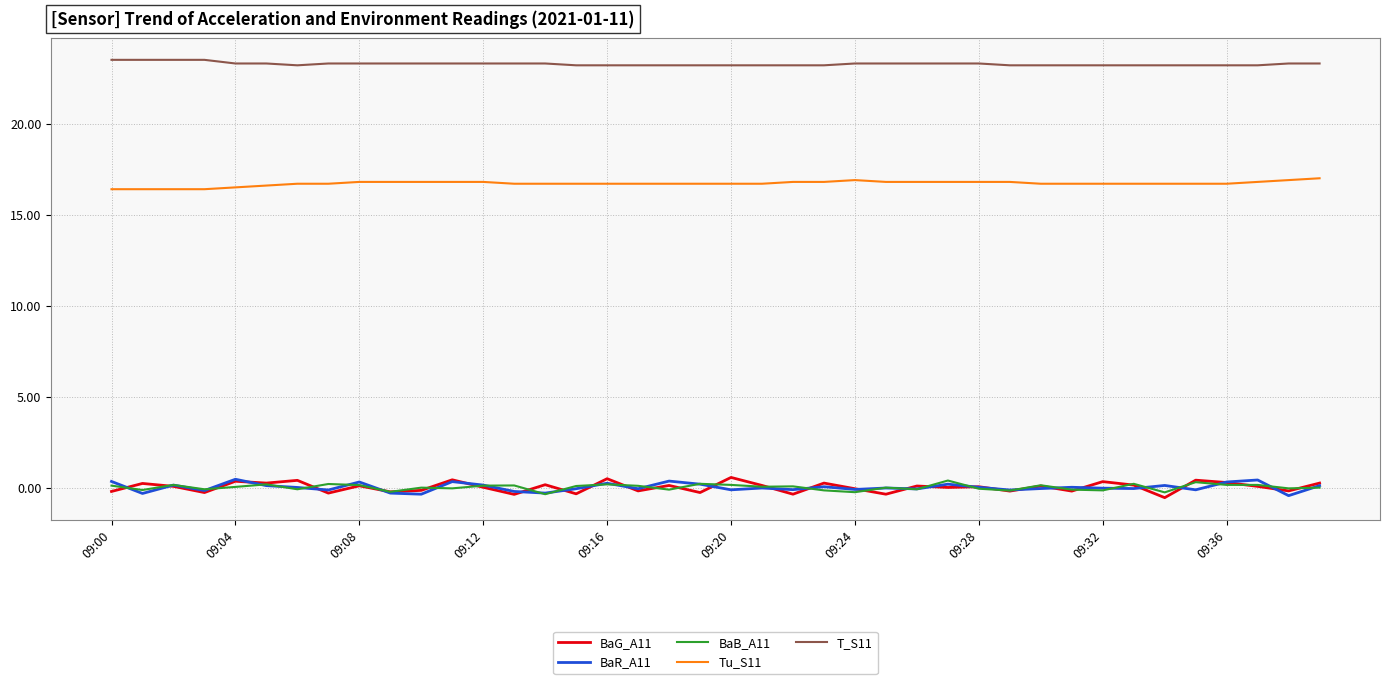

What is the greatest value displayed?

23.5